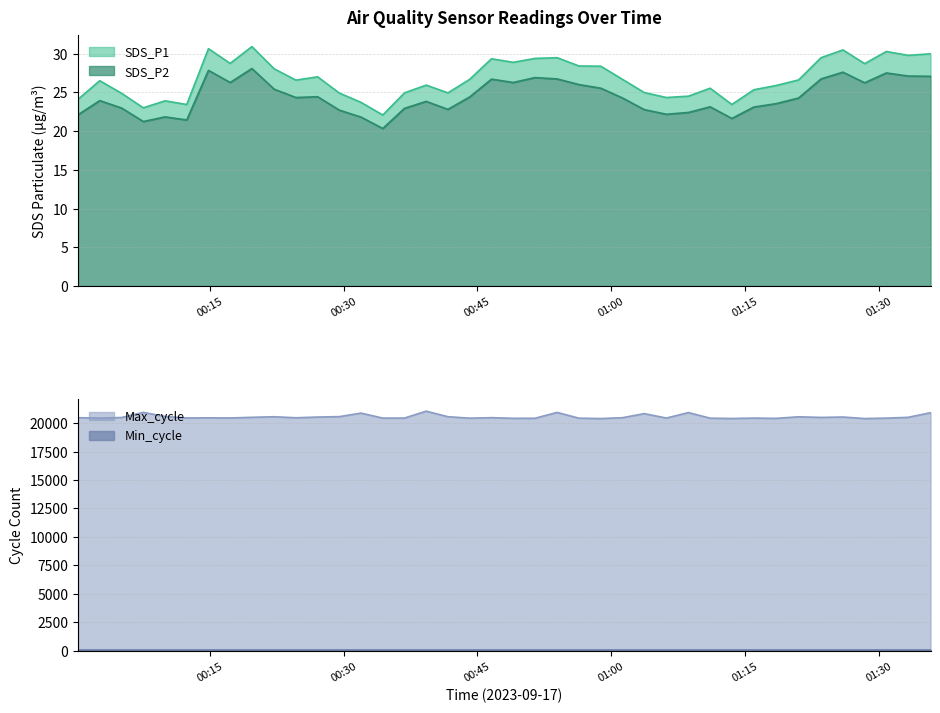

What is the minimum value for SDS_P2?

20.3